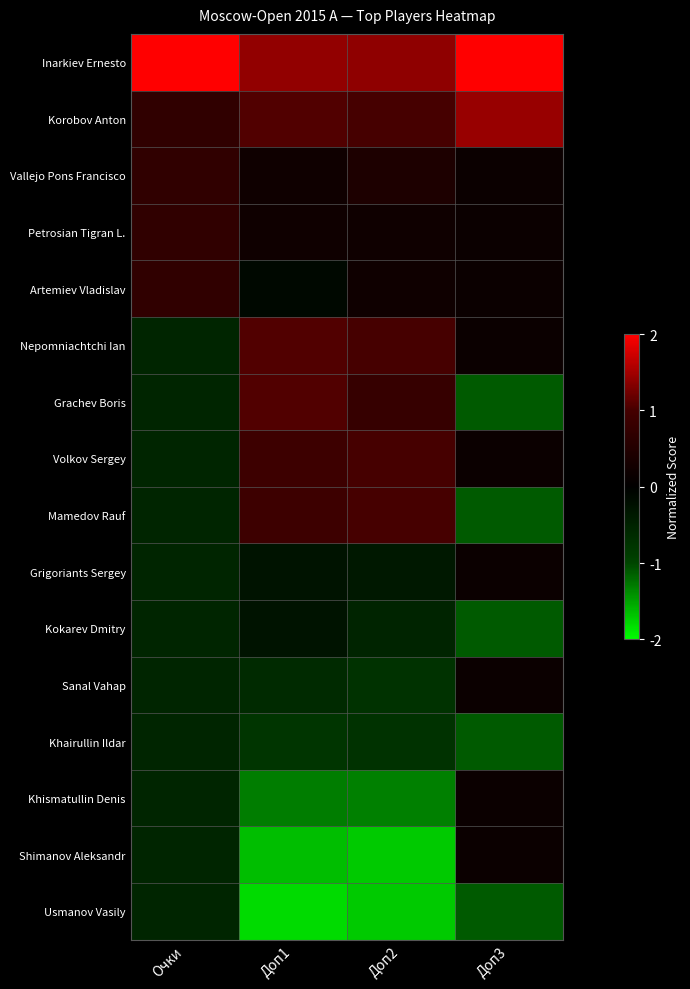

At Доп3, list the series in order from smallest to largest.

Grachev Boris, Mamedov Rauf, Kokarev Dmitry, Khairullin Ildar, Usmanov Vasily, Vallejo Pons Francisco, Petrosian Tigran L., Artemiev Vladislav, Nepomniachtchi Ian, Volkov Sergey, Grigoriants Sergey, Sanal Vahap, Khismatullin Denis, Shimanov Aleksandr, Korobov Anton, Inarkiev Ernesto